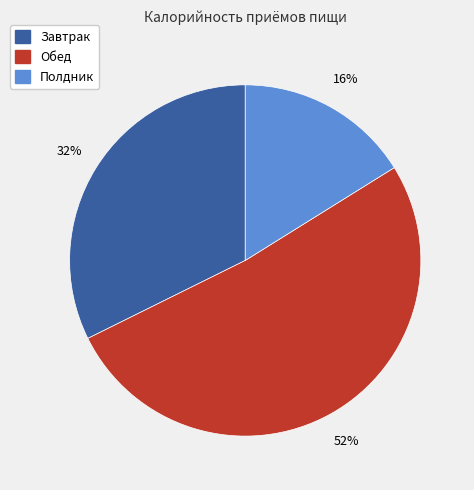

To the nearest percent, what percentage of the pie is Полдник?

16%